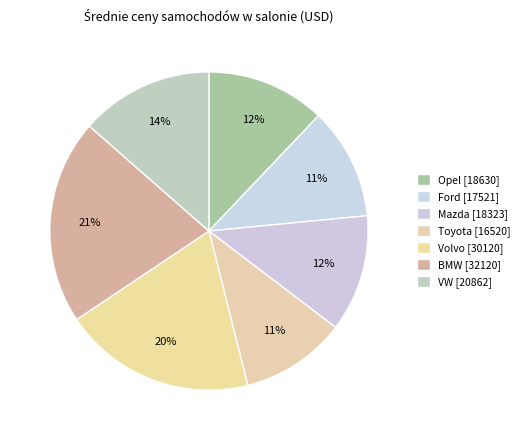

Approximately how many times larger is the value at Opel compared to Ford?

1.1